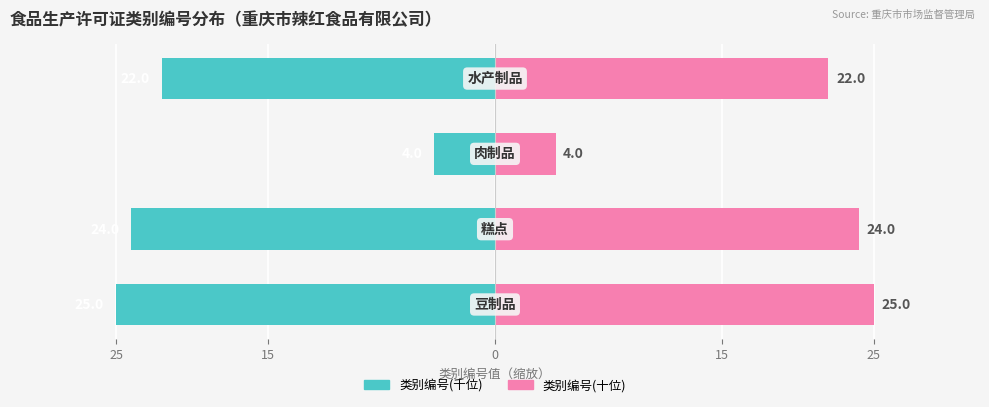

How many values in the 类别编号(千位) series exceed -22?

1